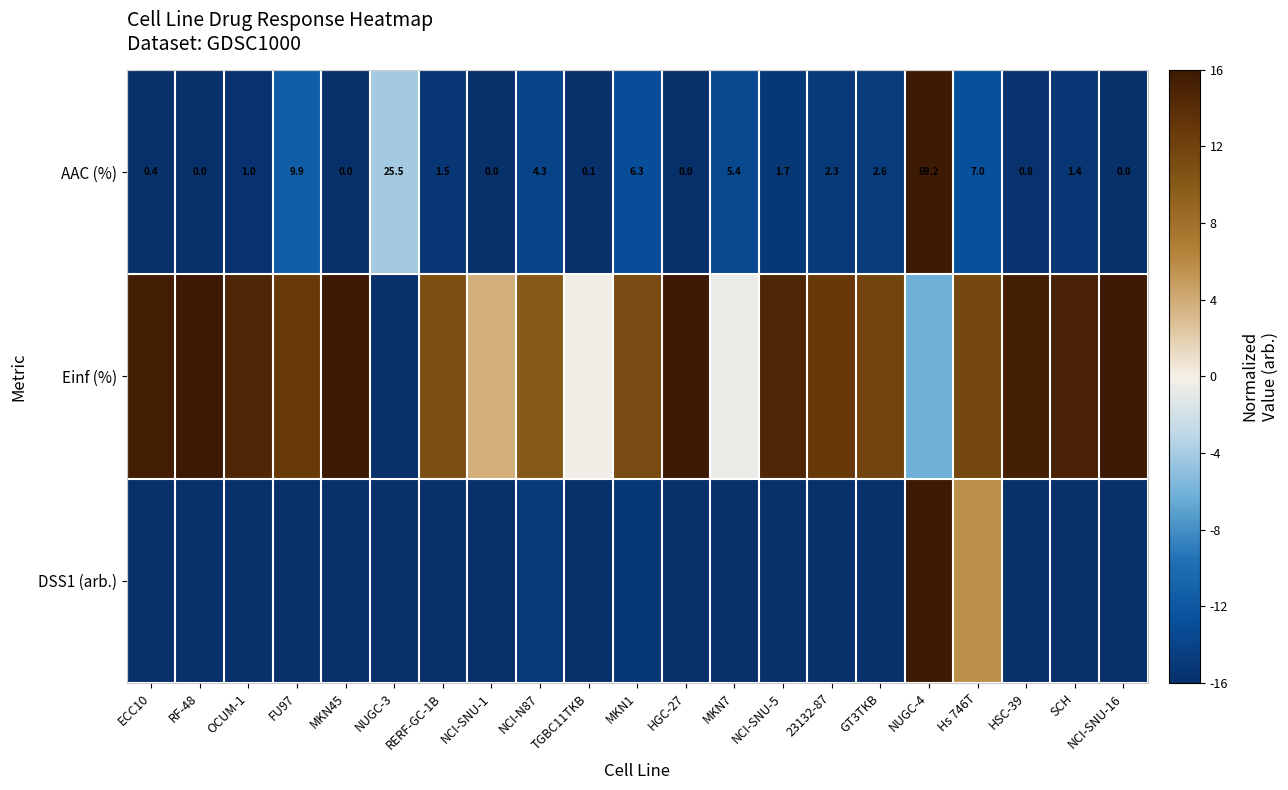

Between RERF-GC-1B and NCI-N87, which series saw the biggest shift?

AAC (%)